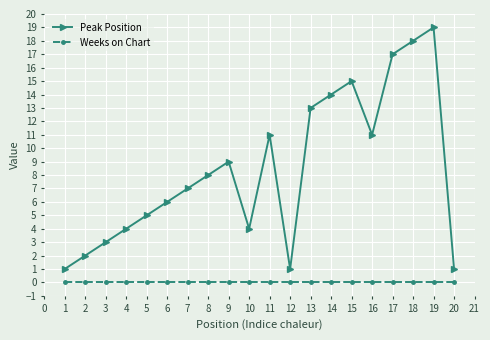

Which series changed the most between 7 and 10?

Peak Position